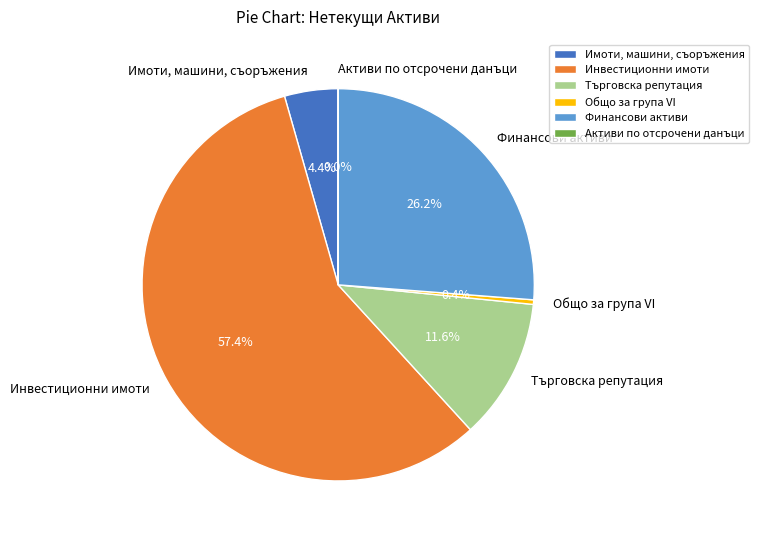

To the nearest percent, what is the difference between the largest and smallest slice percentages?

57%